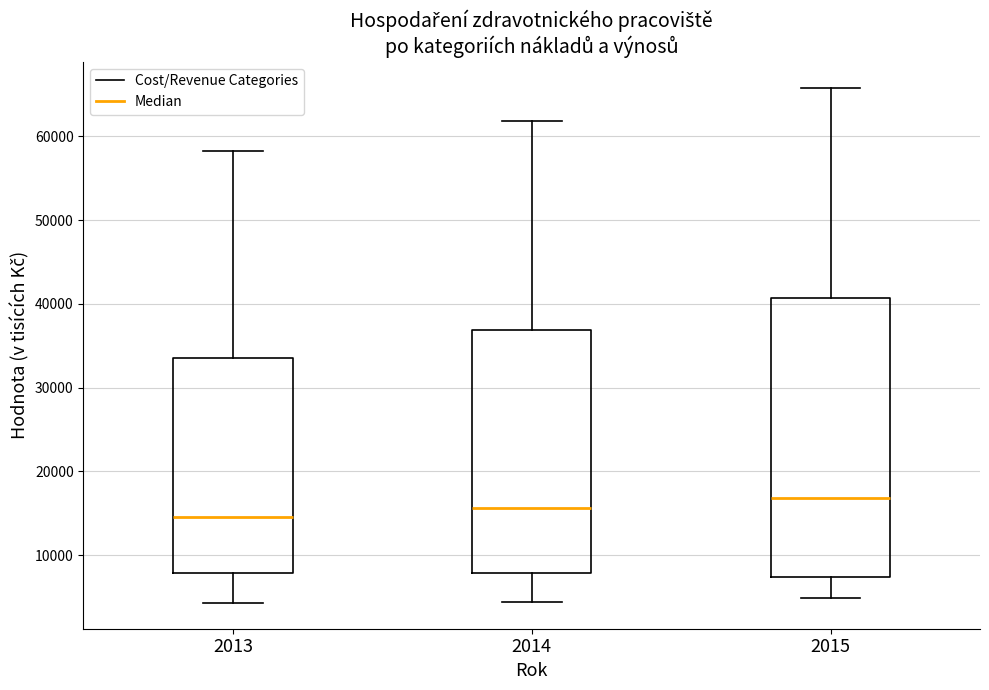

Reading left to right, transcribe this box plot: for each box, give where its median line is, the range the box spans, and where its two whiskers end, as read against the y-axis. The values are not printed on the chart, so give them approximately, as read against the axis.

2013: median 15000, box 8000 to 34000, whiskers 4000 to 58000
2014: median 16000, box 8000 to 37000, whiskers 4000 to 62000
2015: median 17000, box 7000 to 41000, whiskers 5000 to 66000